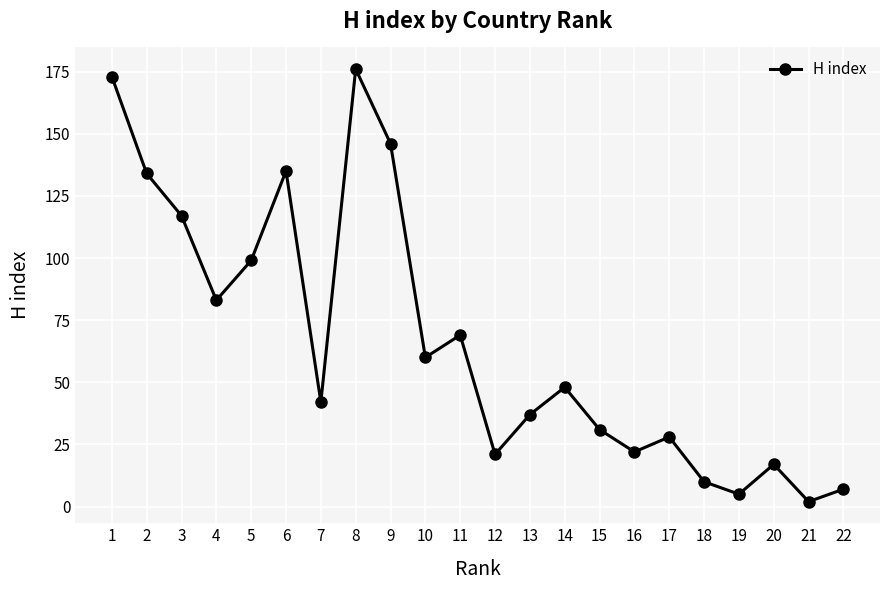

Which has a higher value, 12 or 15?

15